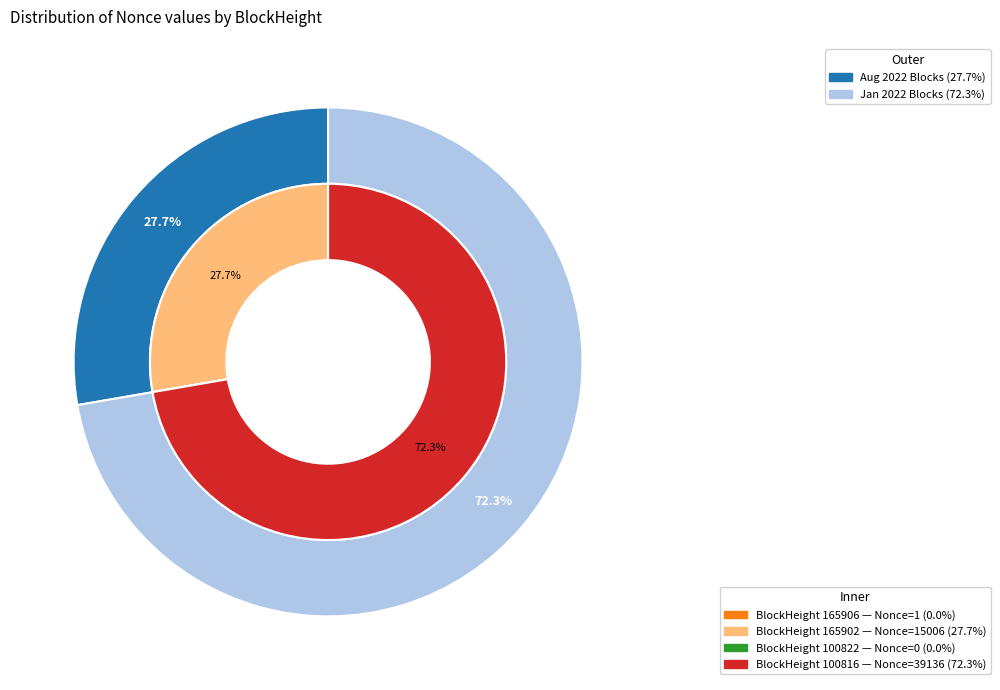

To the nearest percent, what portion does 100816 represent?

72%